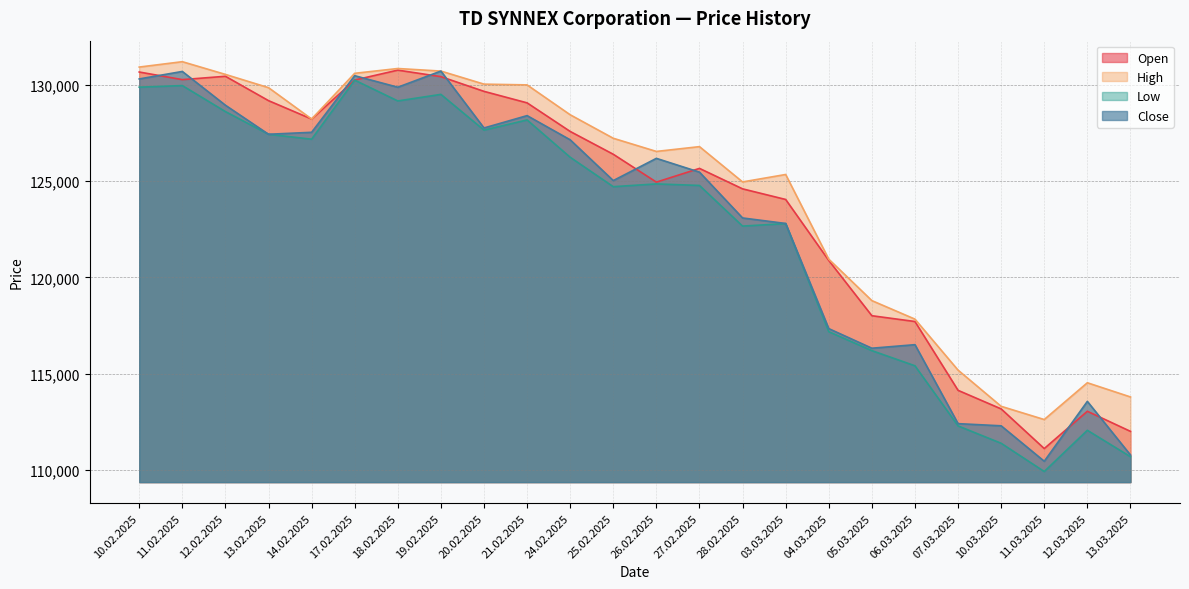

At which category does Close reach its first local peak?

11.02.2025